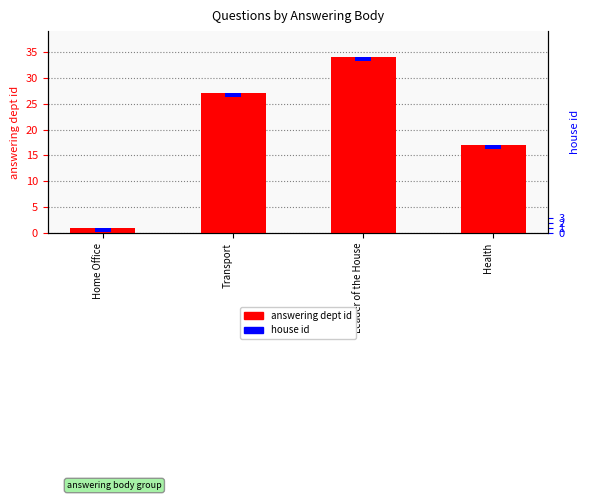

Does the chart contain any negative values?

No